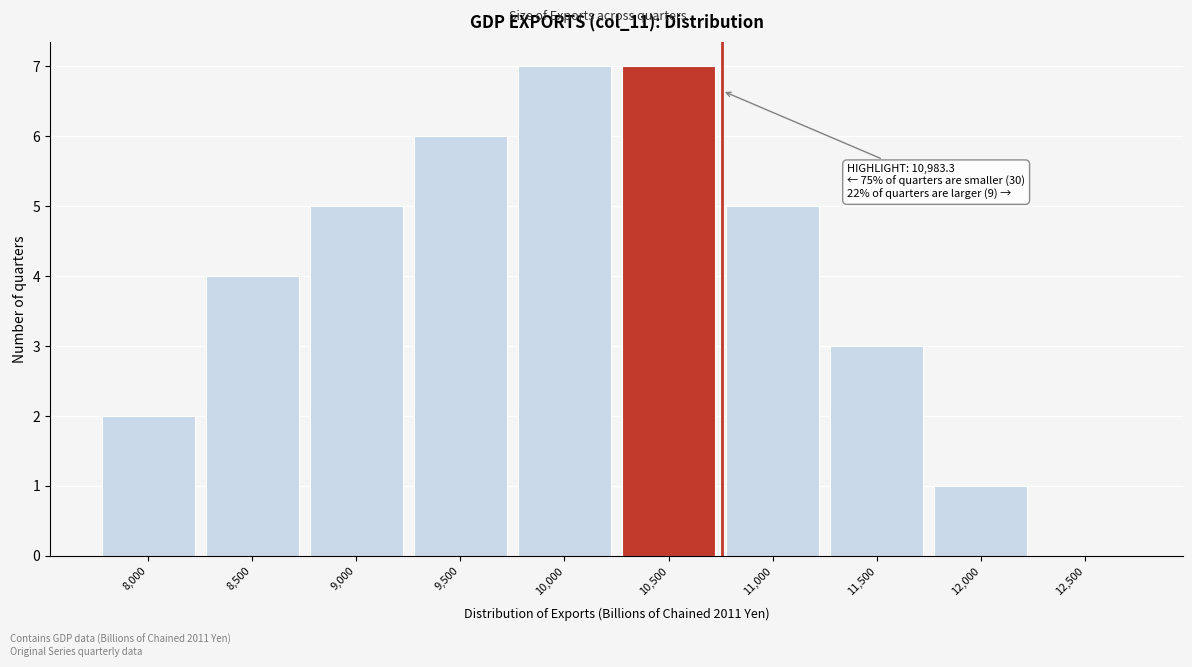

Reading left to right, transcribe all the data shown in this chart.

8,000=2	8,500=4	9,000=5	9,500=6	10,000=7	10,500=7	11,000=5	11,500=3	12,000=1	12,500=0